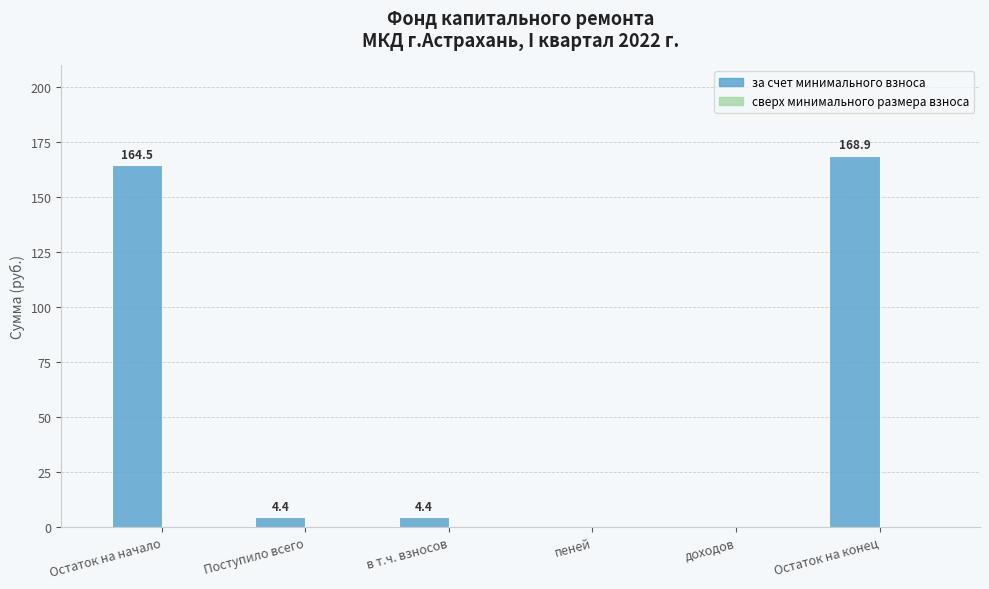

The value at Остаток на конец is 168.9. True or false?

True